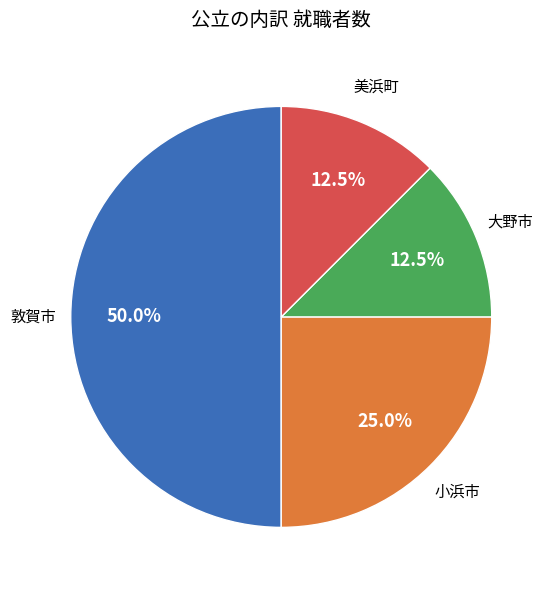

Does 小浜市 represent more than half of the total?

No